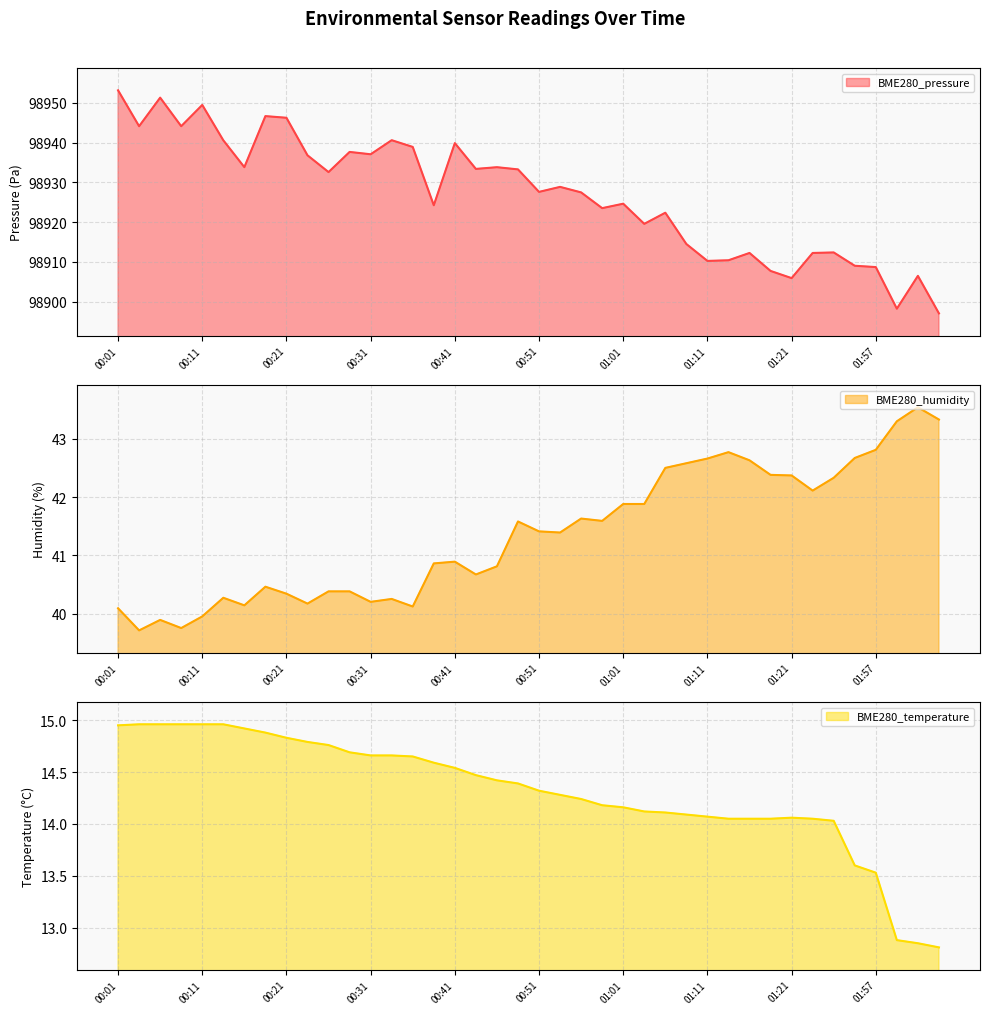

List the labels in order of BME280_temperature value, largest first.

00:04, 00:06, 00:09, 00:11, 00:14, 00:01, 00:16, 00:19, 00:21, 00:24, 00:26, 00:29, 00:31, 00:34, 00:36, 00:38, 00:41, 00:43, 00:46, 00:48, 00:51, 00:53, 00:56, 00:58, 01:01, 01:03, 01:06, 01:08, 01:11, 01:21, 01:13, 01:16, 01:18, 01:24, 01:26, 01:54, 01:57, 02:24, 02:26, 02:28